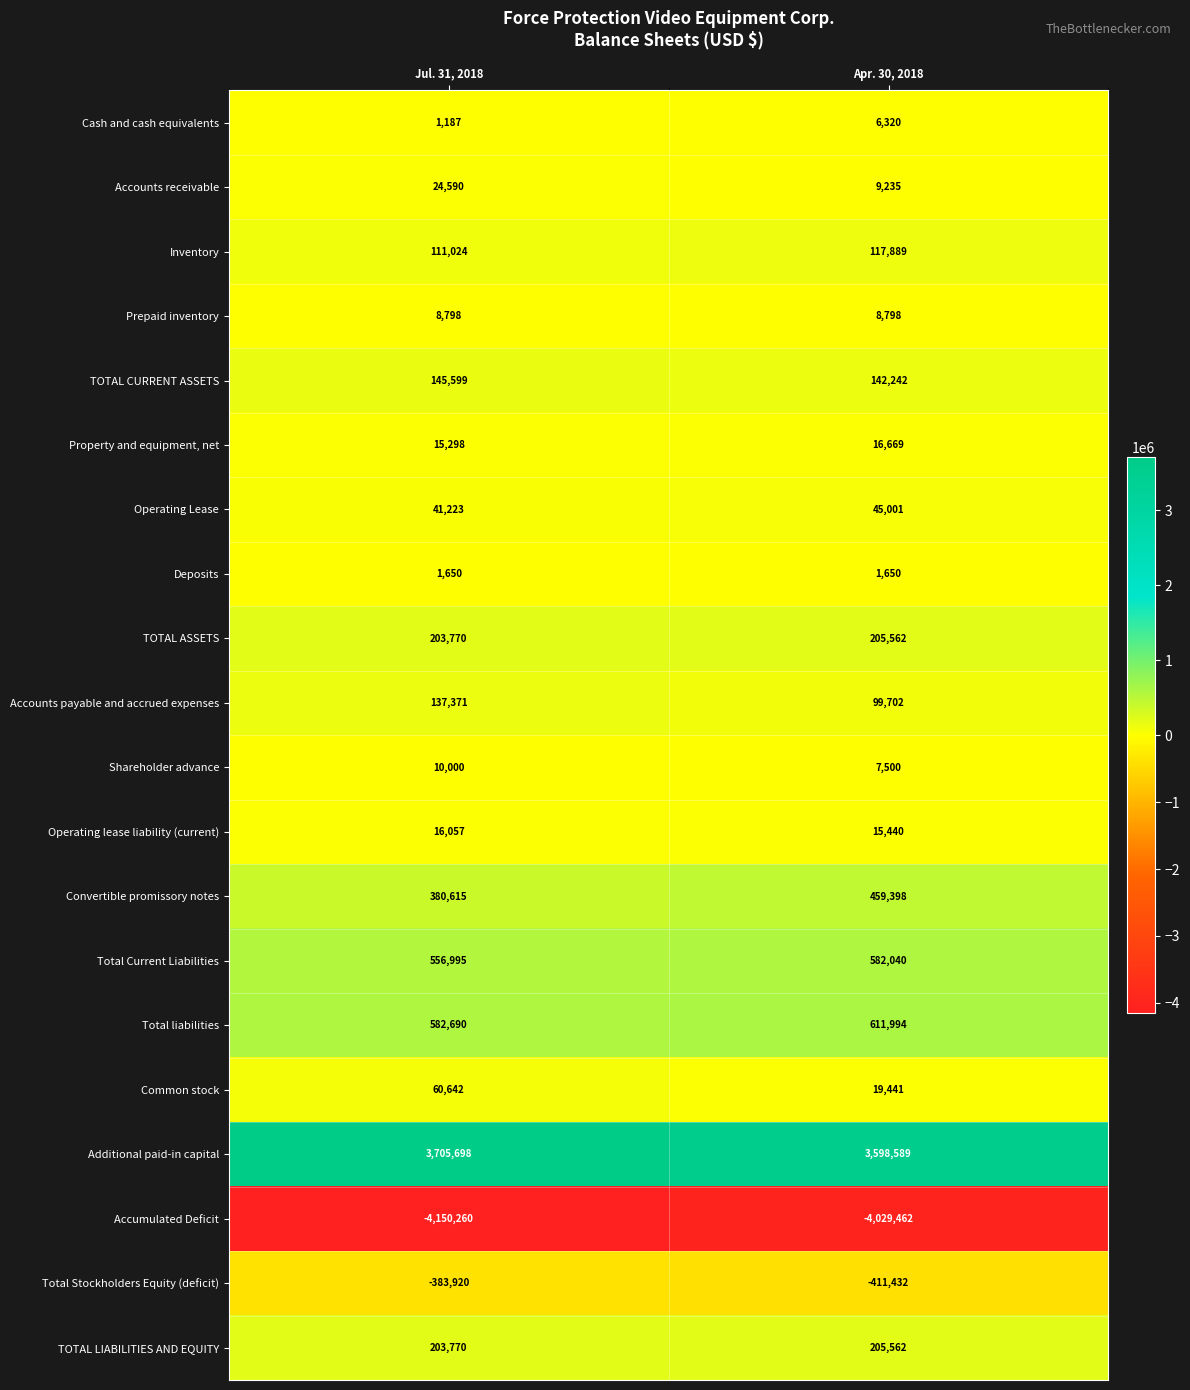

Is the value of TOTAL ASSETS at Jul. 31, 2018 greater than the value of Total Stockholders Equity (deficit) at Jul. 31, 2018?

Yes